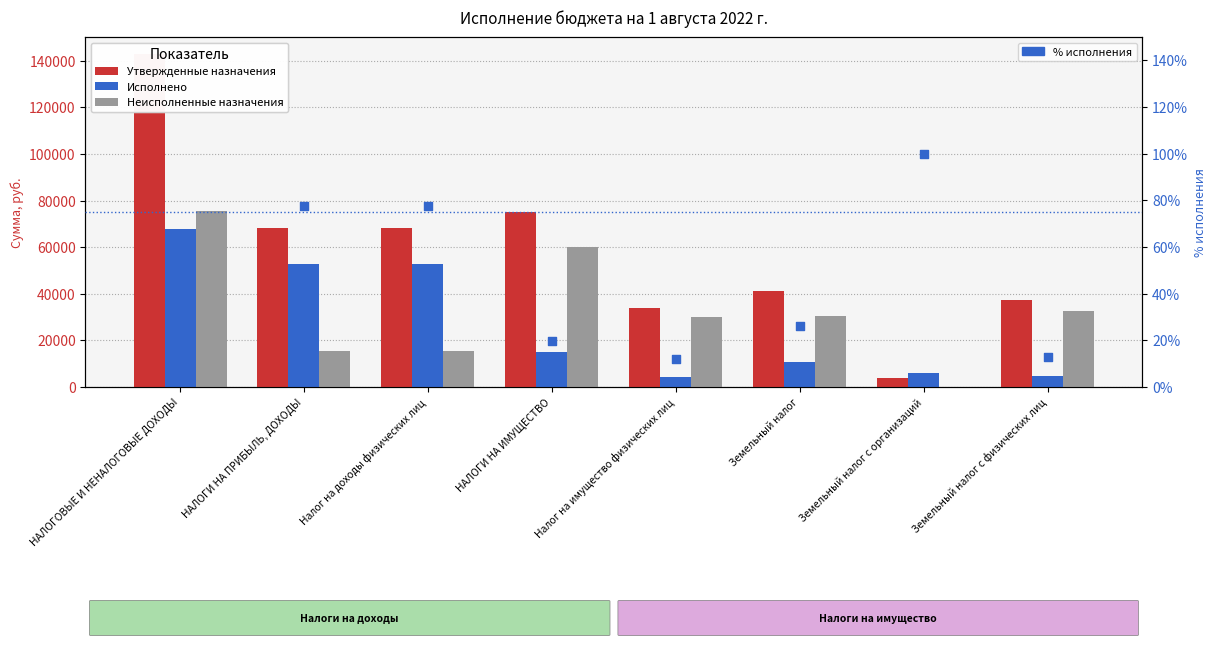

At how many categories does at least one series exceed 66289?

4